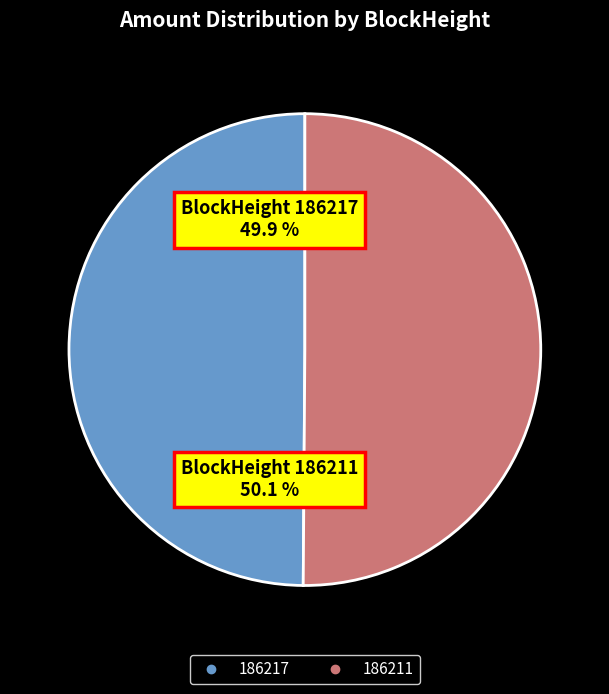

To the nearest percent, what is the combined percentage of 186211 and 186217?

100%